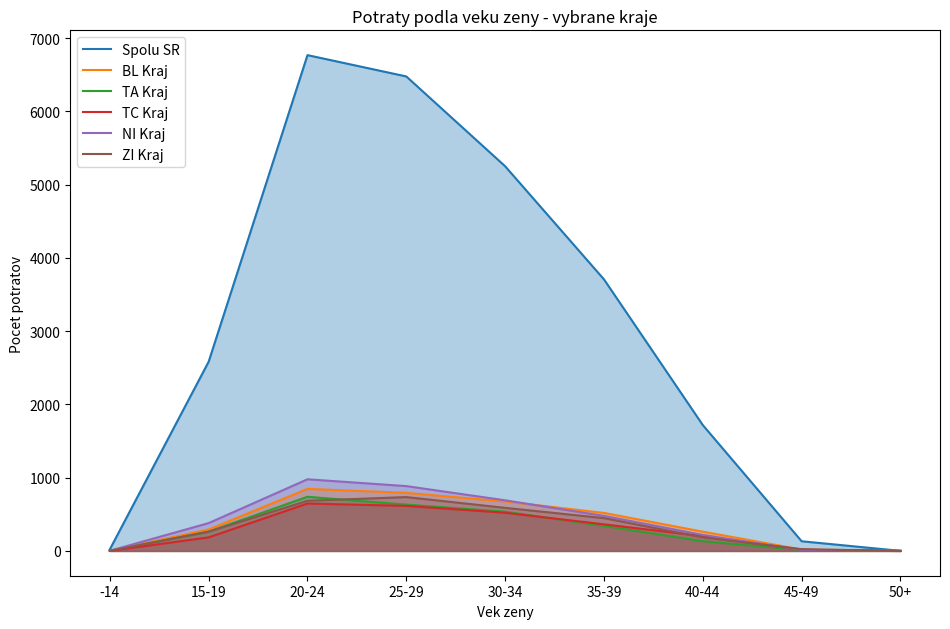

Reading right to left, transcribe all the data shown in this chart.

Spolu SR: 1	132	1718	3707	5251	6477	6768	2583	21
BL Kraj: 1	19	263	519	675	793	847	293	3
TA Kraj: 0	13	133	342	536	632	739	263	3
TC Kraj: 0	15	202	363	521	615	647	185	1
NI Kraj: 0	14	218	478	691	885	978	380	2
ZI Kraj: 0	24	185	448	588	735	685	263	1